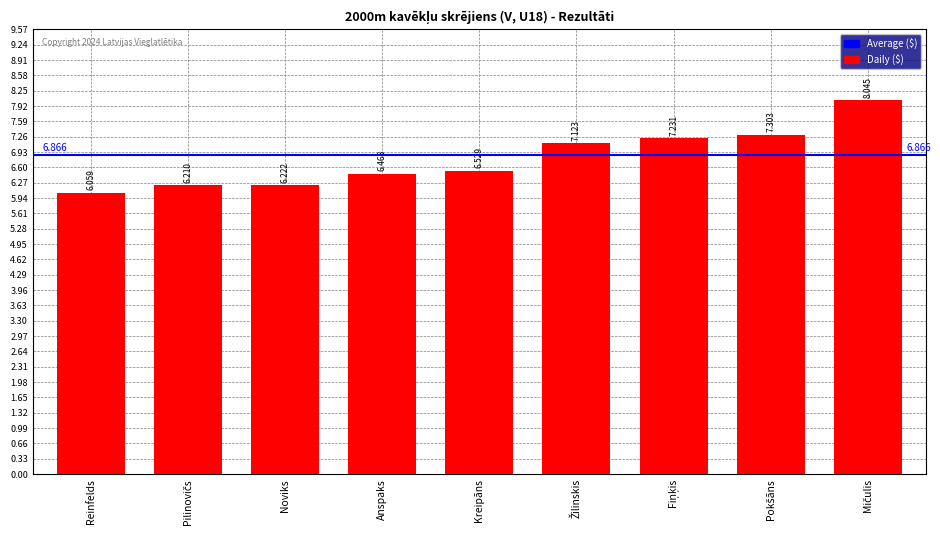

What is the label of the 5th bar from the right?

Kreipāns